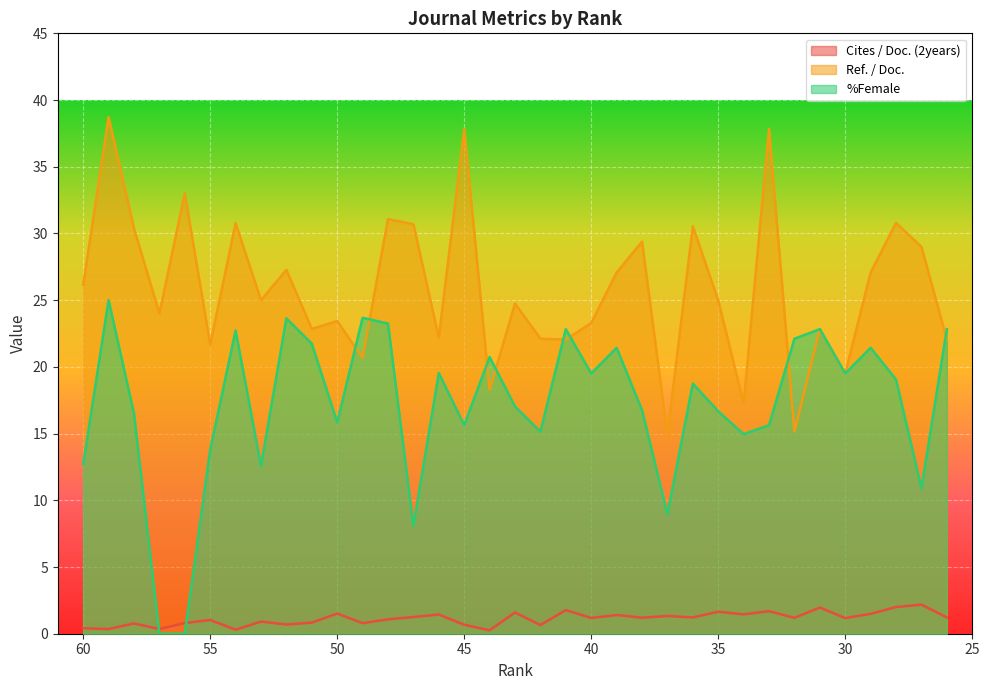

At how many categories does at least one series exceed 0?

35